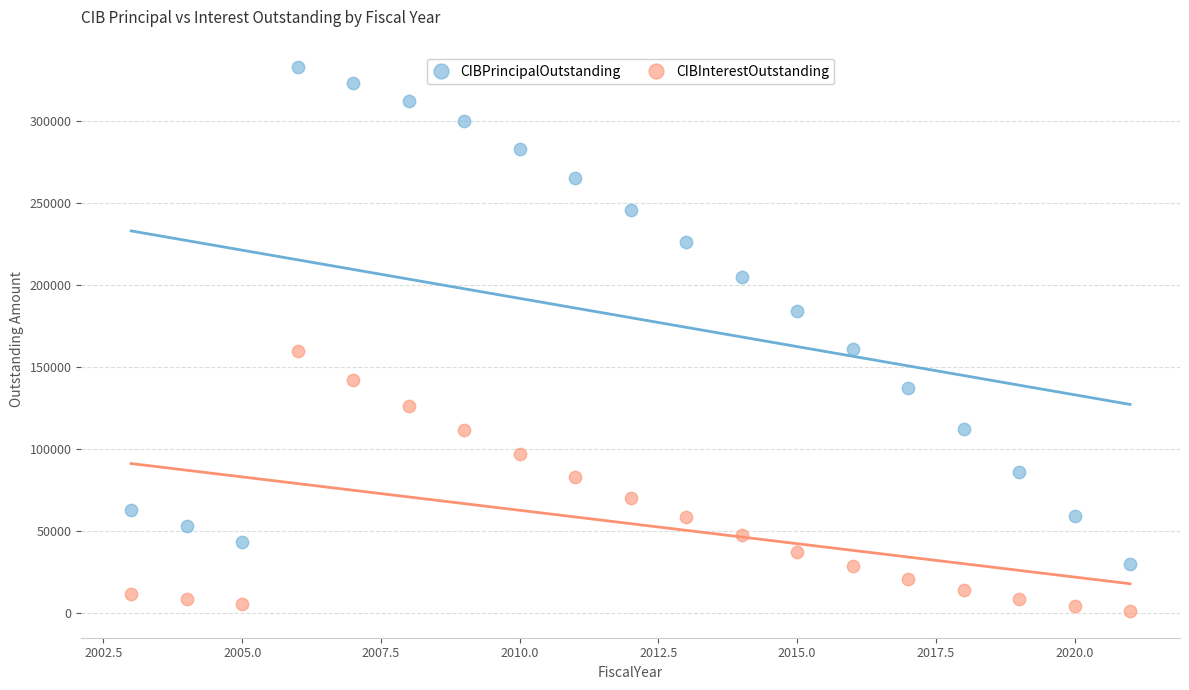

Which series contains the lowest Y value?

CIBInterestOutstanding